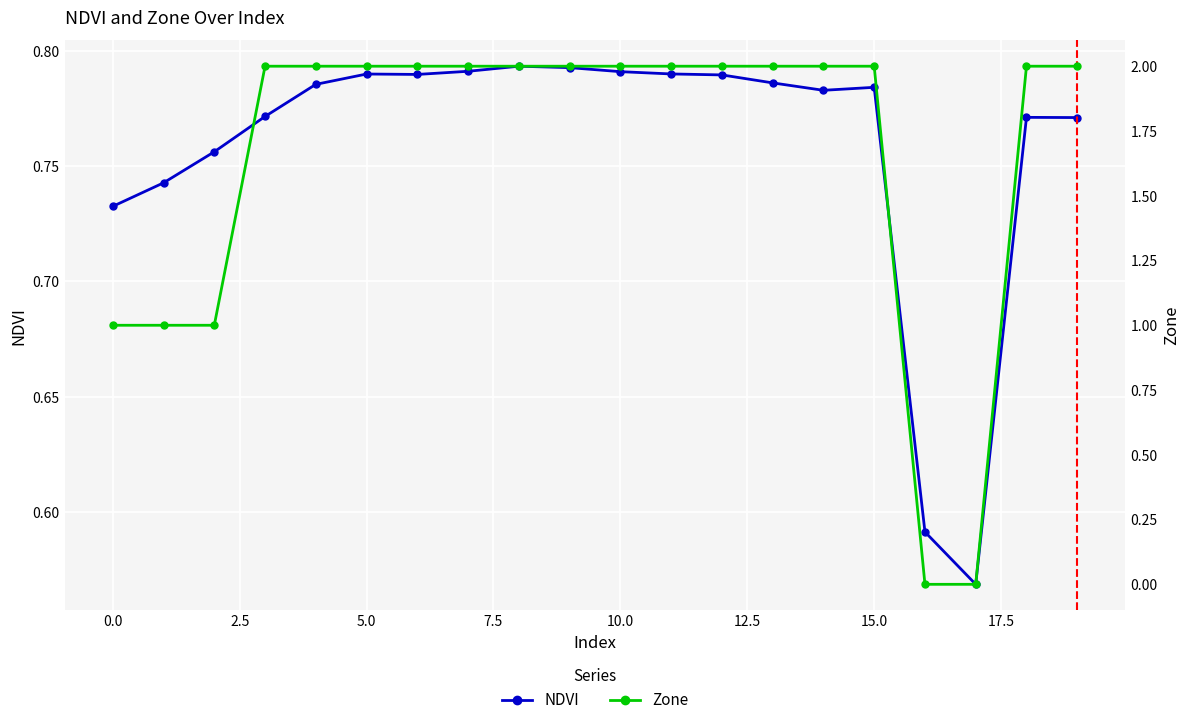

What are all the series names shown in the legend?

NDVI, Zone